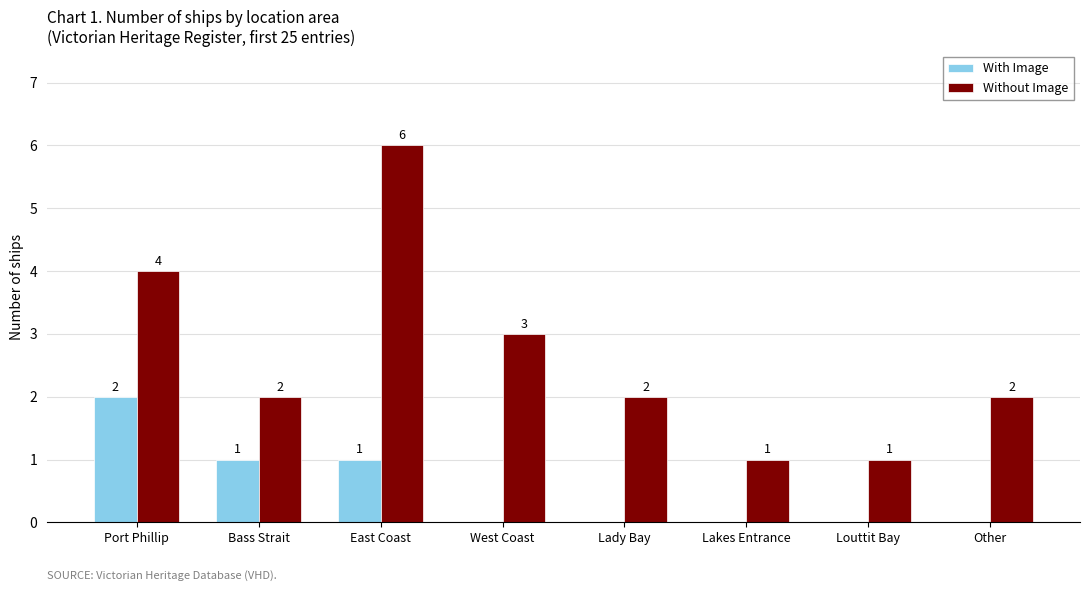

Which series changed the most between West Coast and Louttit Bay?

Without Image